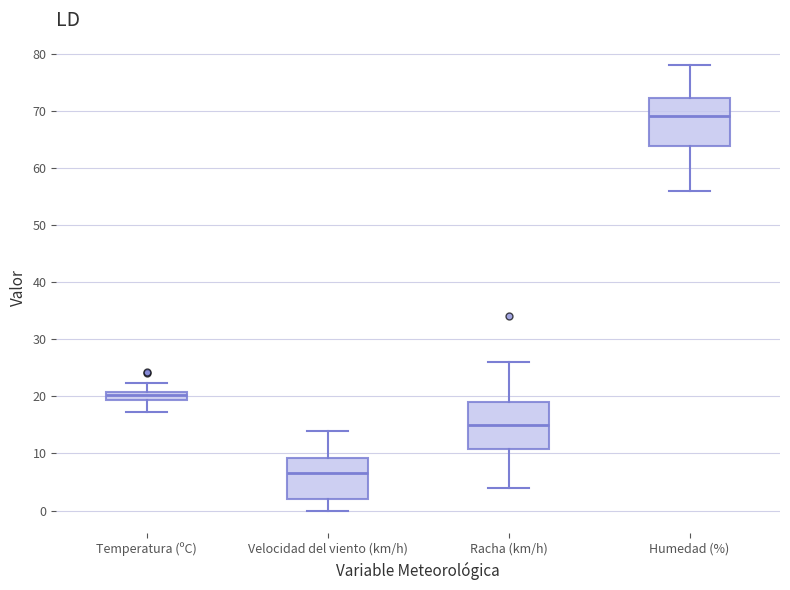

Which box has the highest median line?

Humedad (%)